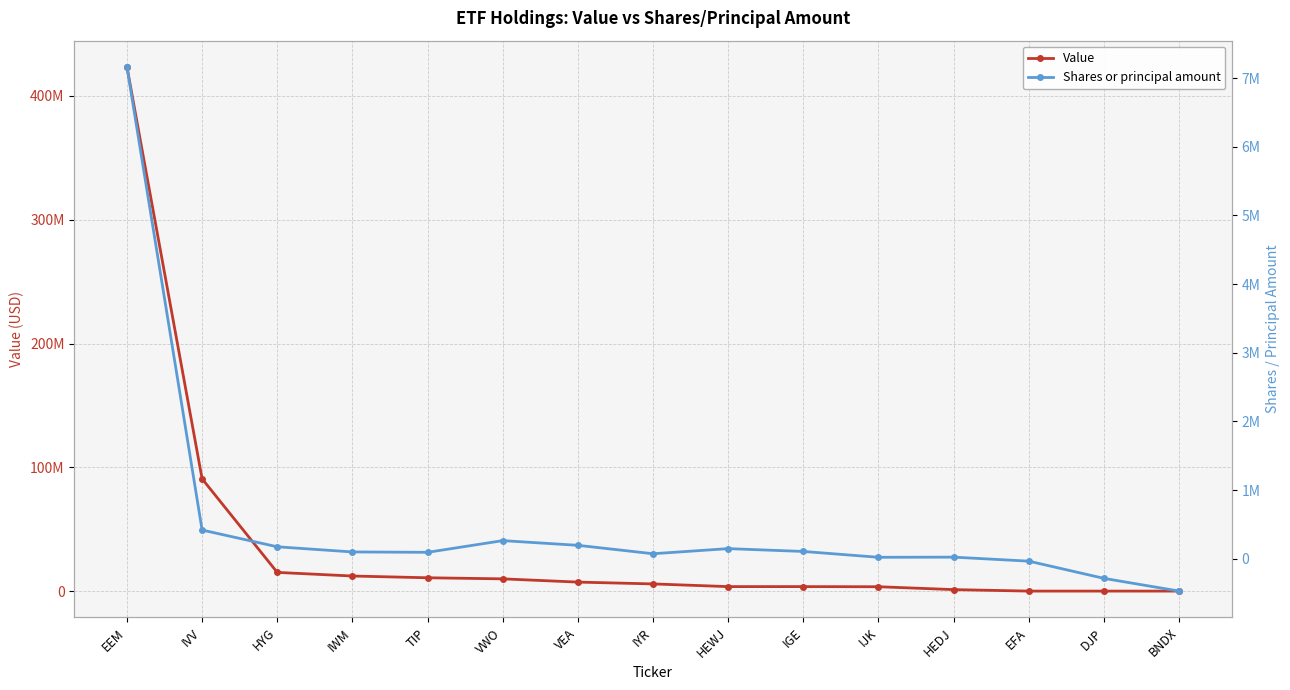

List the series in order of their peak value, highest first.

Value, Shares or principal amount